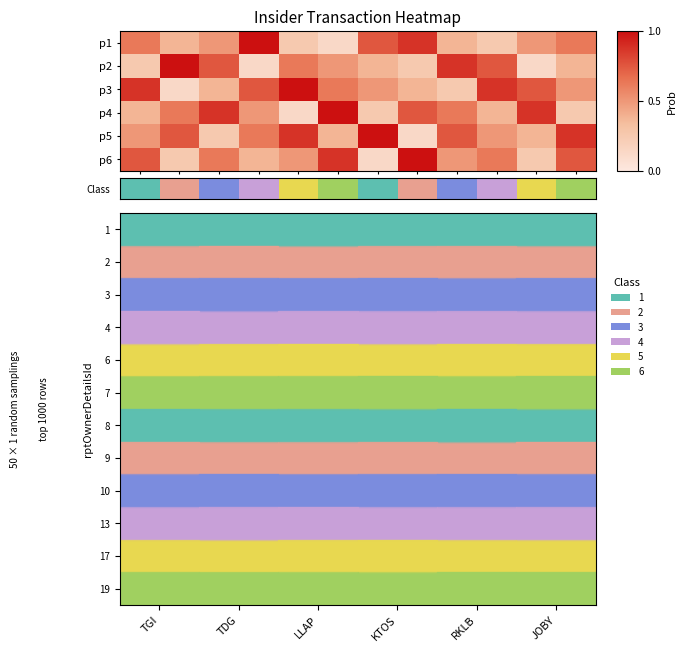

What is the smallest value displayed?

1